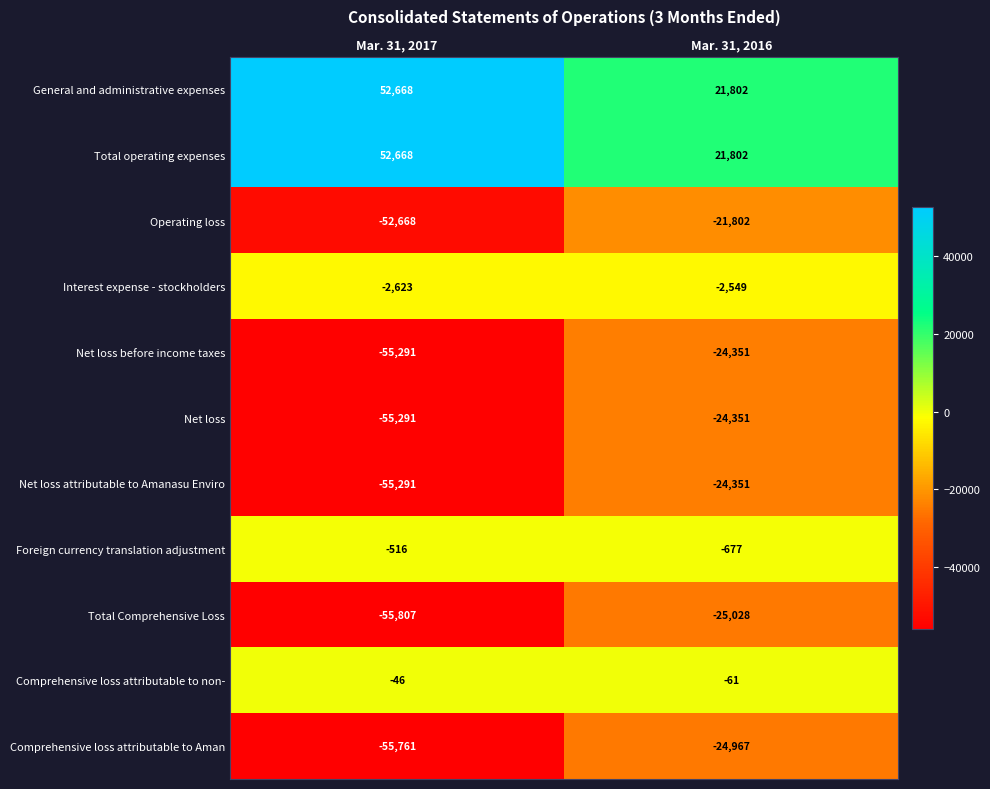

Rank the categories by Net loss before income taxes value from lowest to highest.

Mar. 31, 2017, Mar. 31, 2016